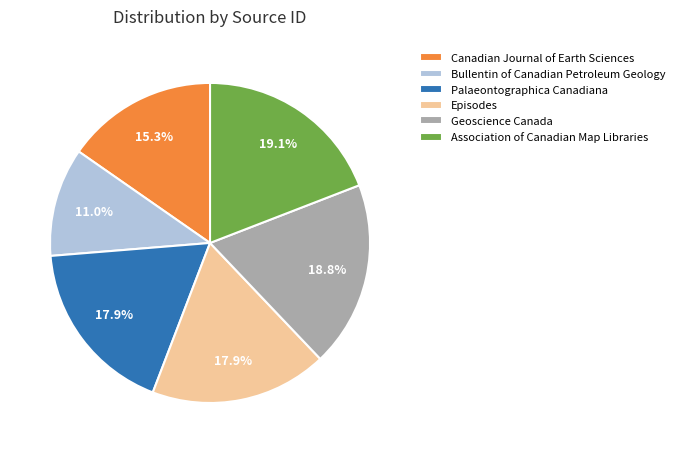

Is the sum of Canadian Journal of Earth Sciences and Association of Canadian Map Libraries greater than half?

No